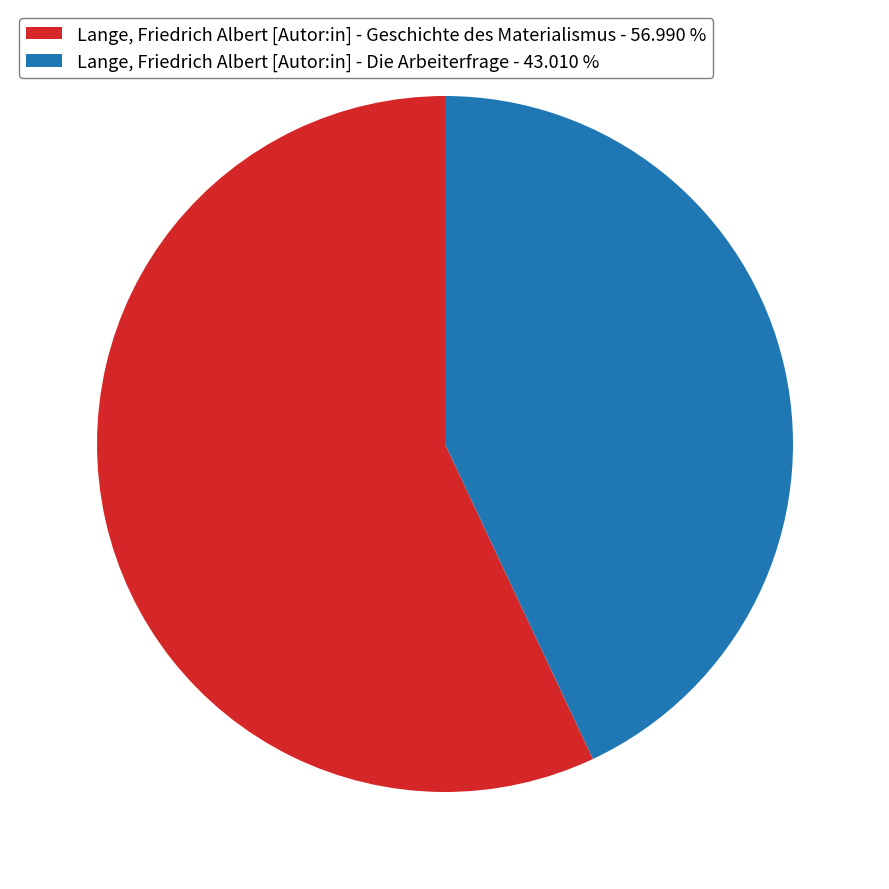

Is there a majority slice in this chart?

Yes